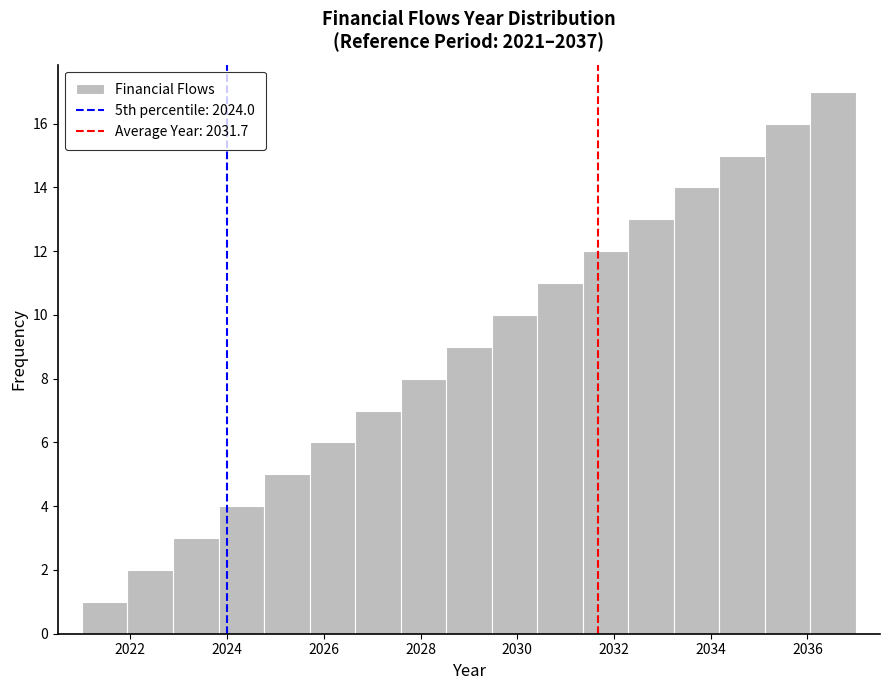

Over which range of the x-axis is the bar tallest?

2036.0 to 2037.0